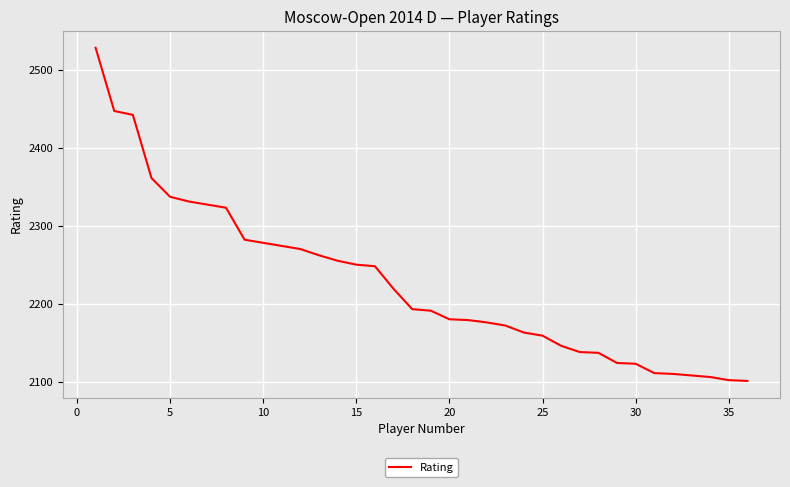

What is the maximum value shown in the chart?

2528